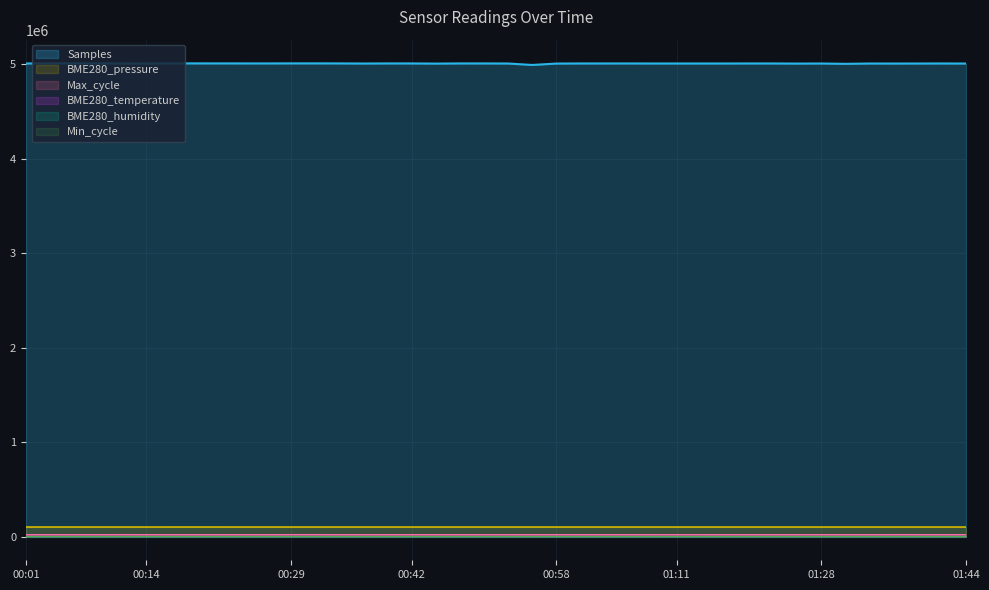

True or false: Max_cycle and BME280_pressure intersect in this chart.

False